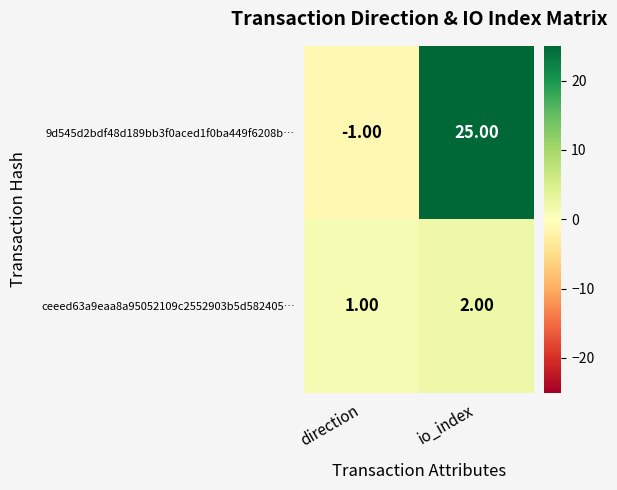

What is the difference between the highest and lowest values at io_index?

23